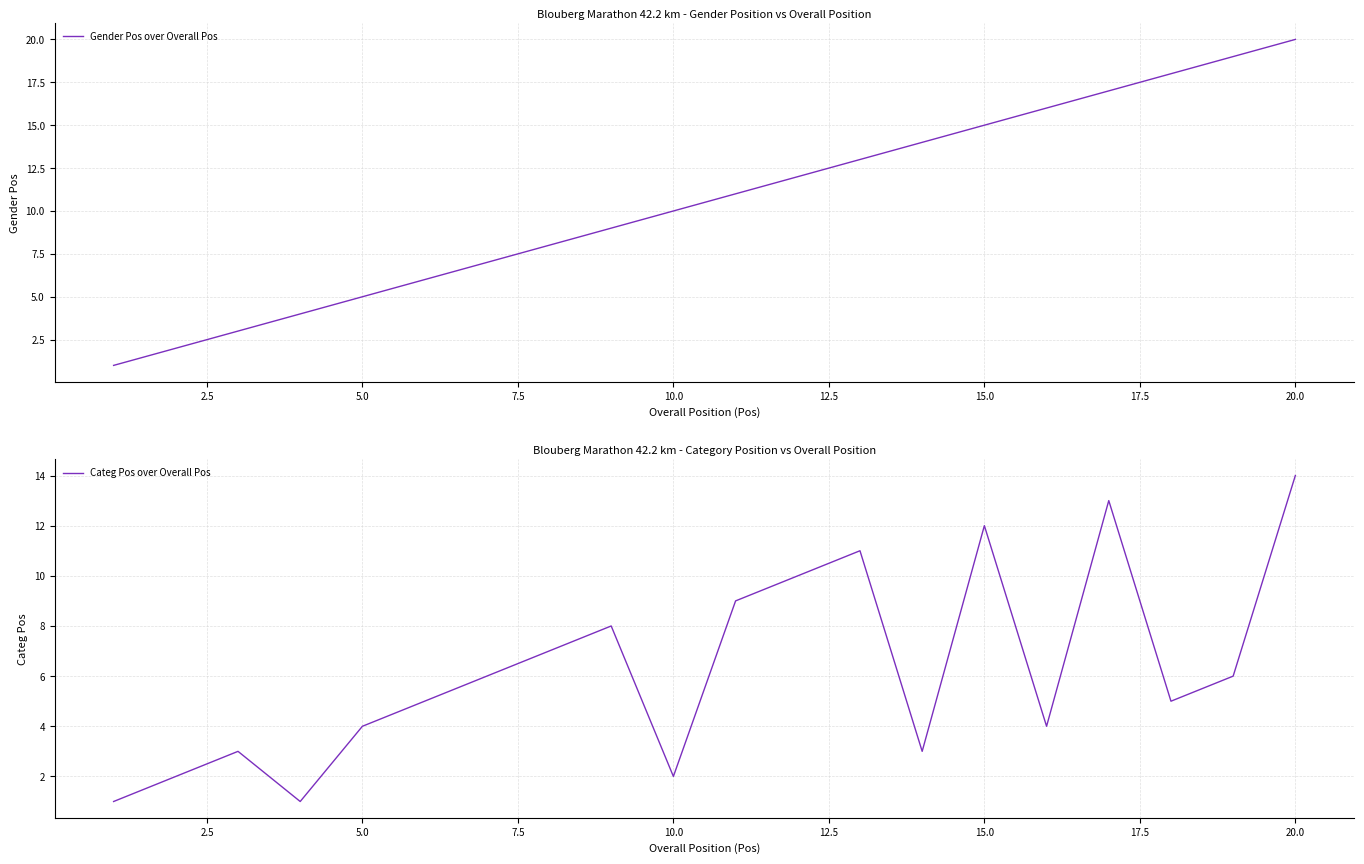

Is it true that Categ Pos over Overall Pos equals 2 at 15.0?

False